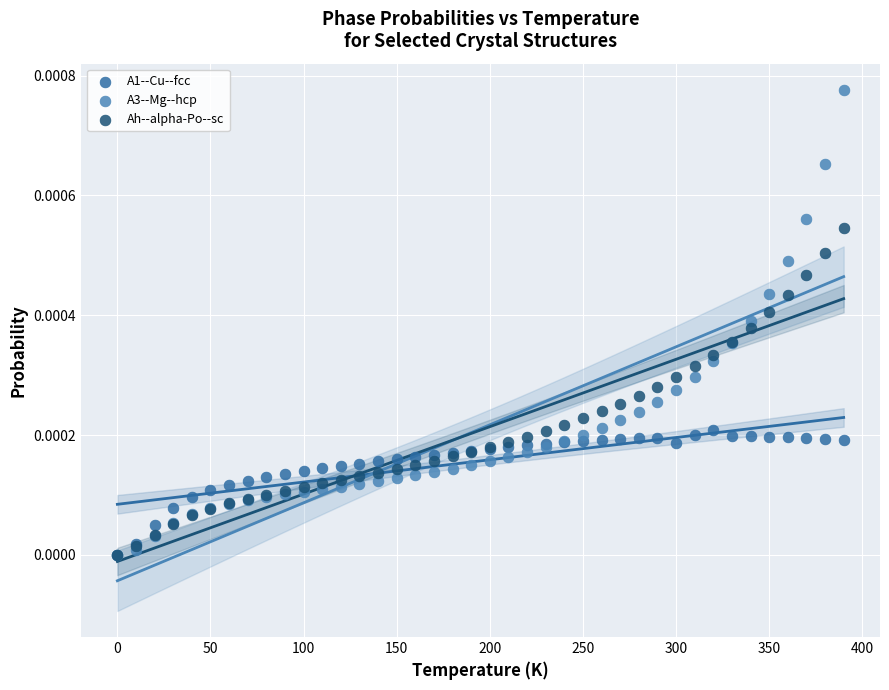

What are all the series names shown in the legend?

A1--Cu--fcc, A3--Mg--hcp, Ah--alpha-Po--sc